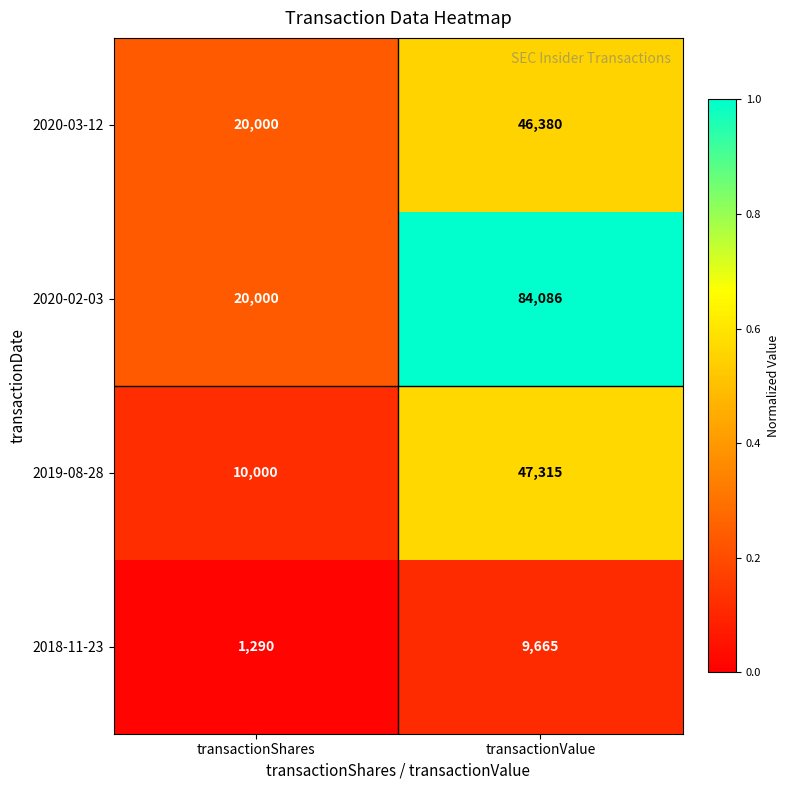

Which series has the widest spread of values?

2020-02-03